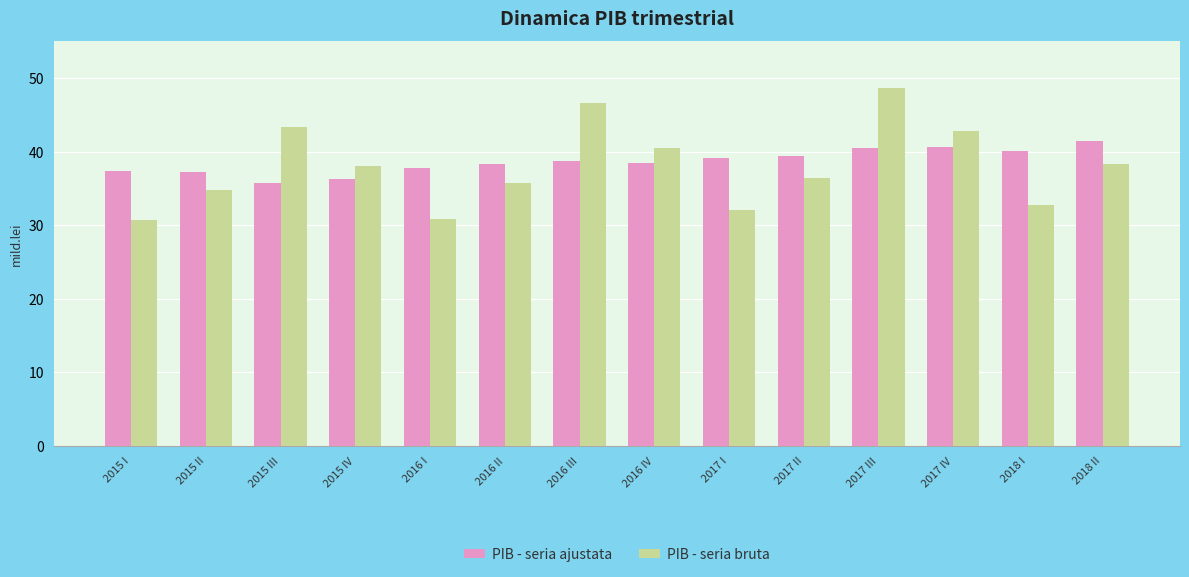

What is the difference between the second highest and second lowest values in the PIB - seria bruta series?

15.8